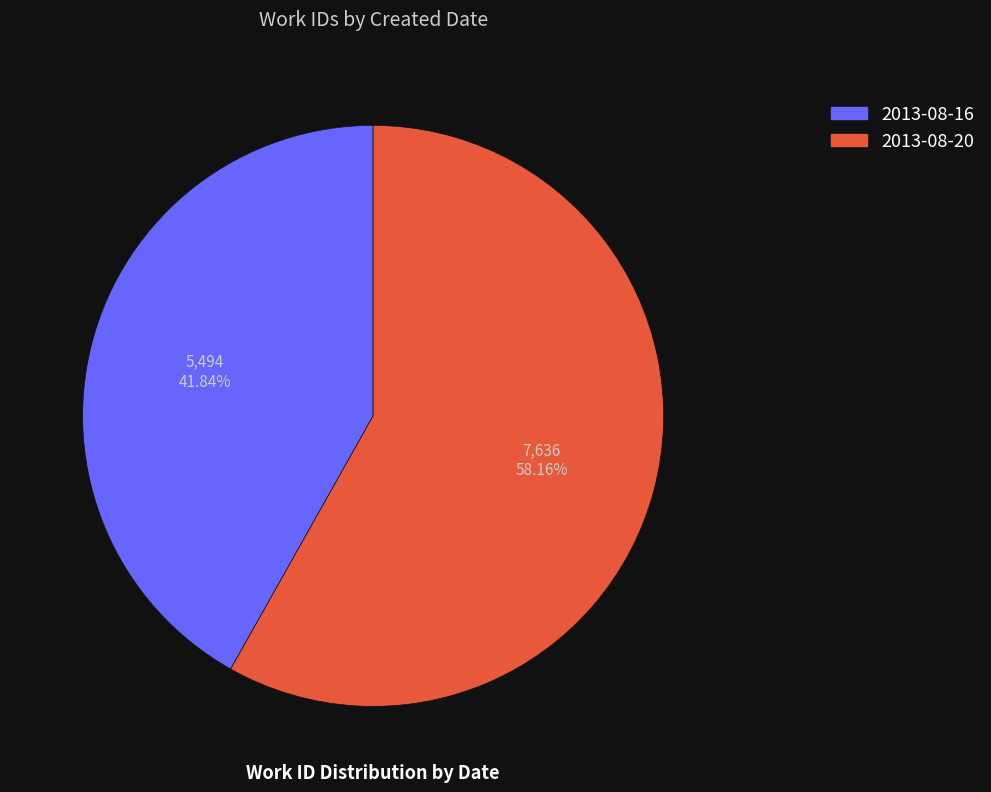

True or false: 2013-08-20 accounts for 47% of the total.

False